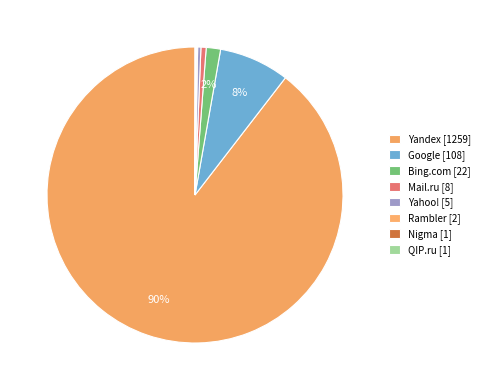

What is the largest slice in the pie chart?

Yandex